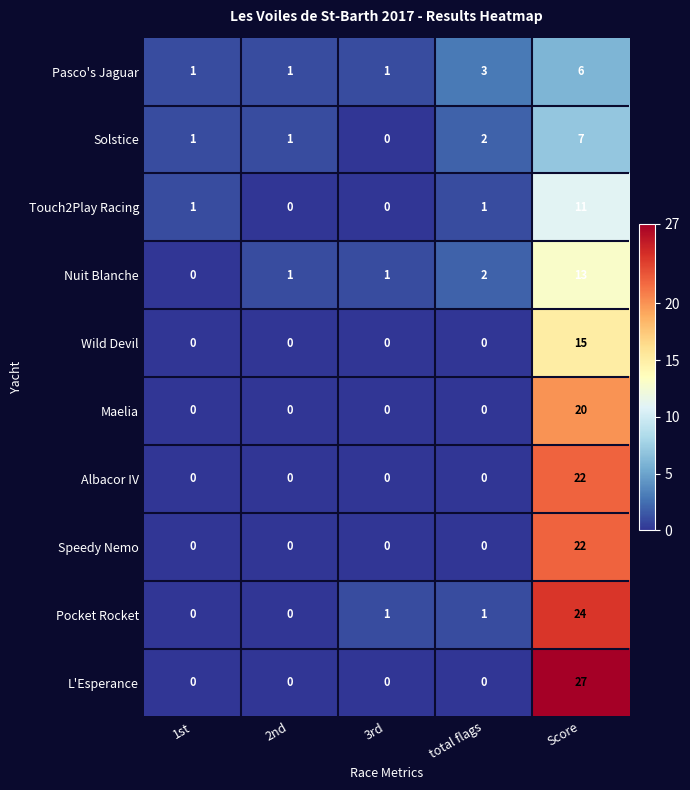

Which series has the largest total across all categories?

L'Esperance